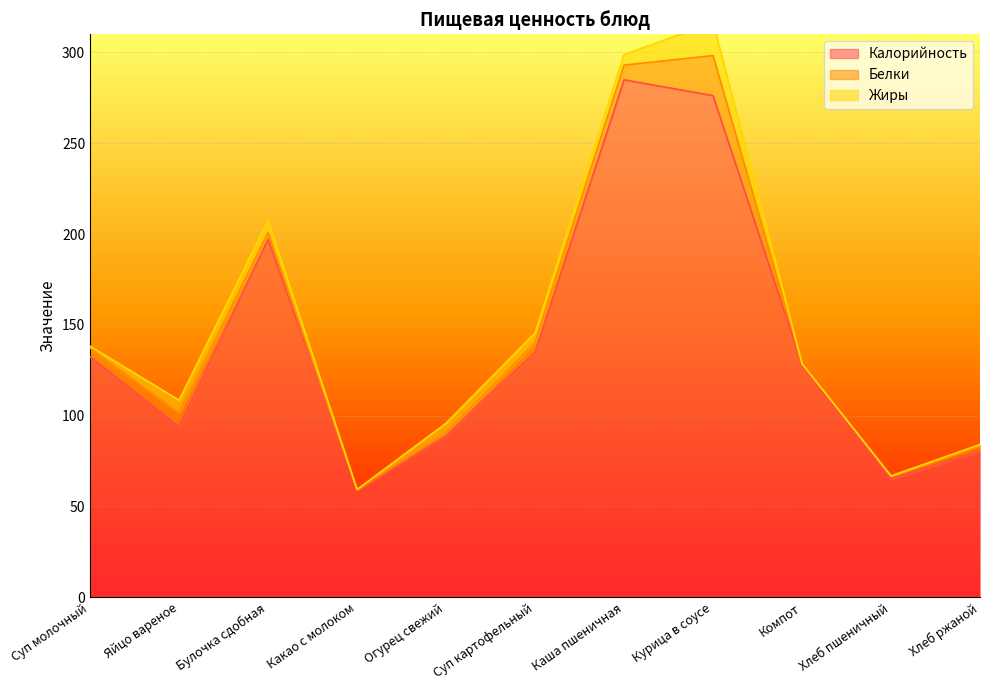

Which series has the widest spread of values?

Калорийность